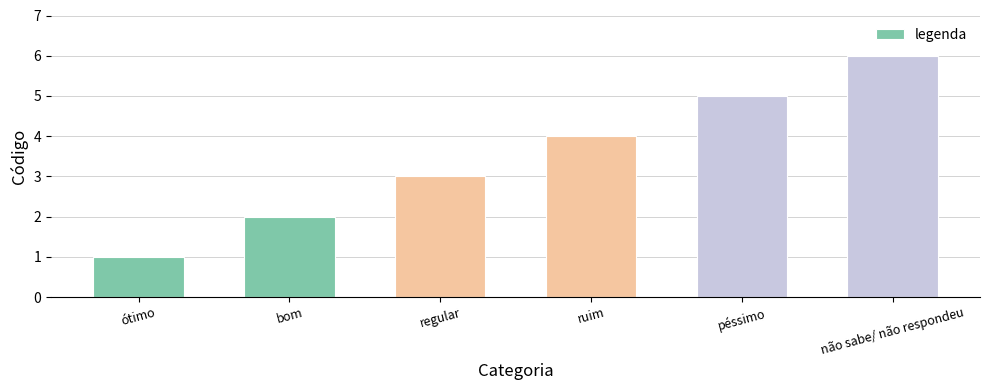

What is the smallest value displayed?

1